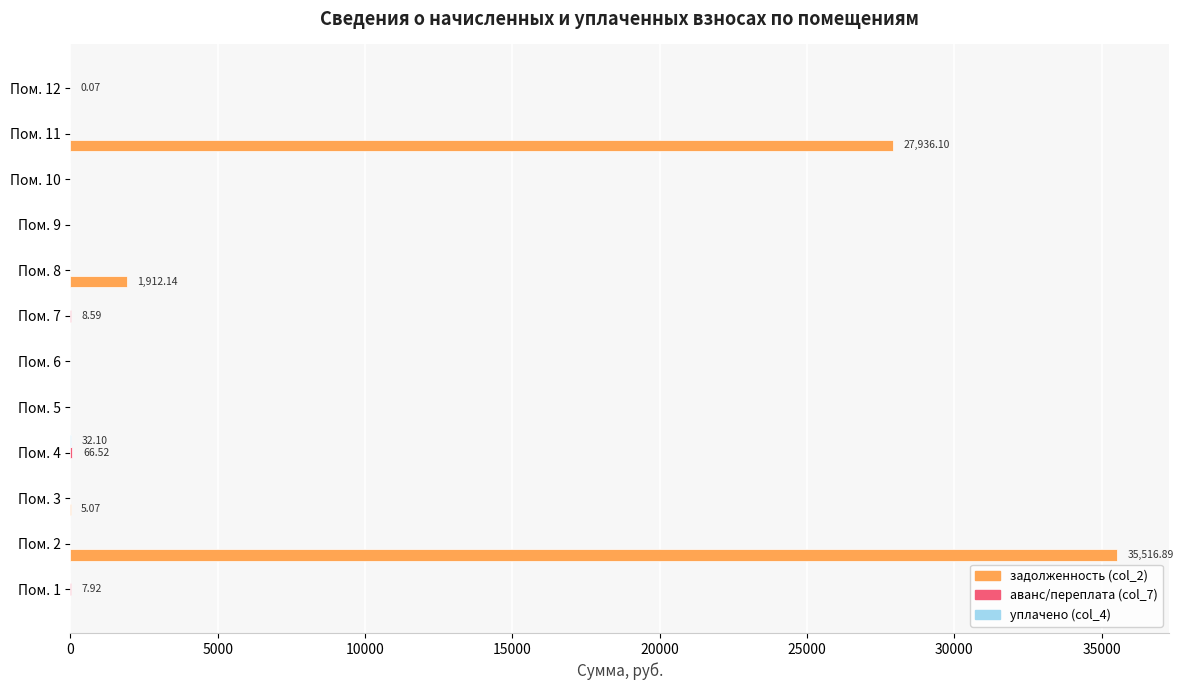

Which series has the largest total across all categories?

задолженность (col_2)